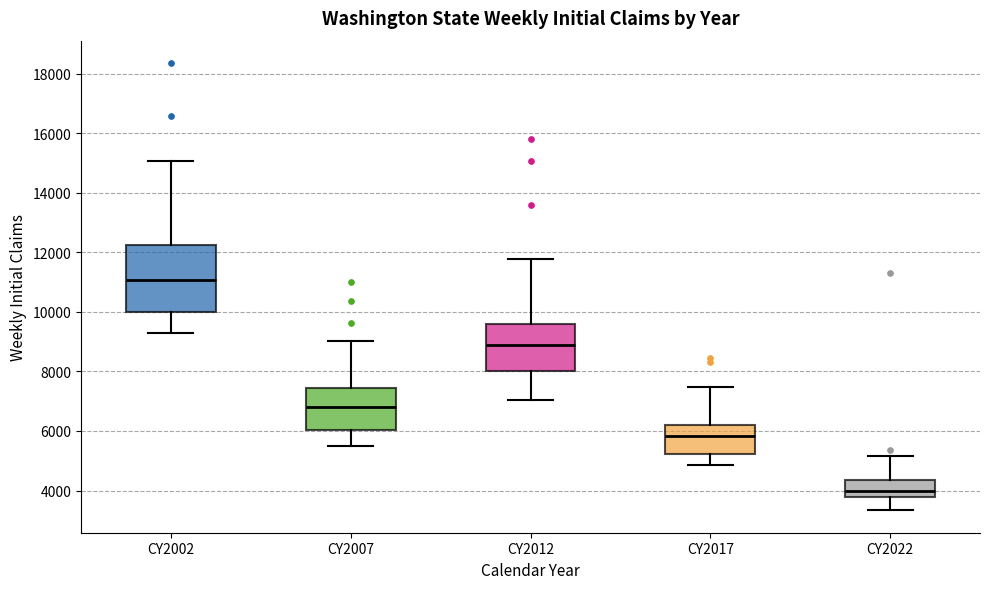

Comparing the boxes themselves (not the whiskers), which one is the tallest?

CY2002